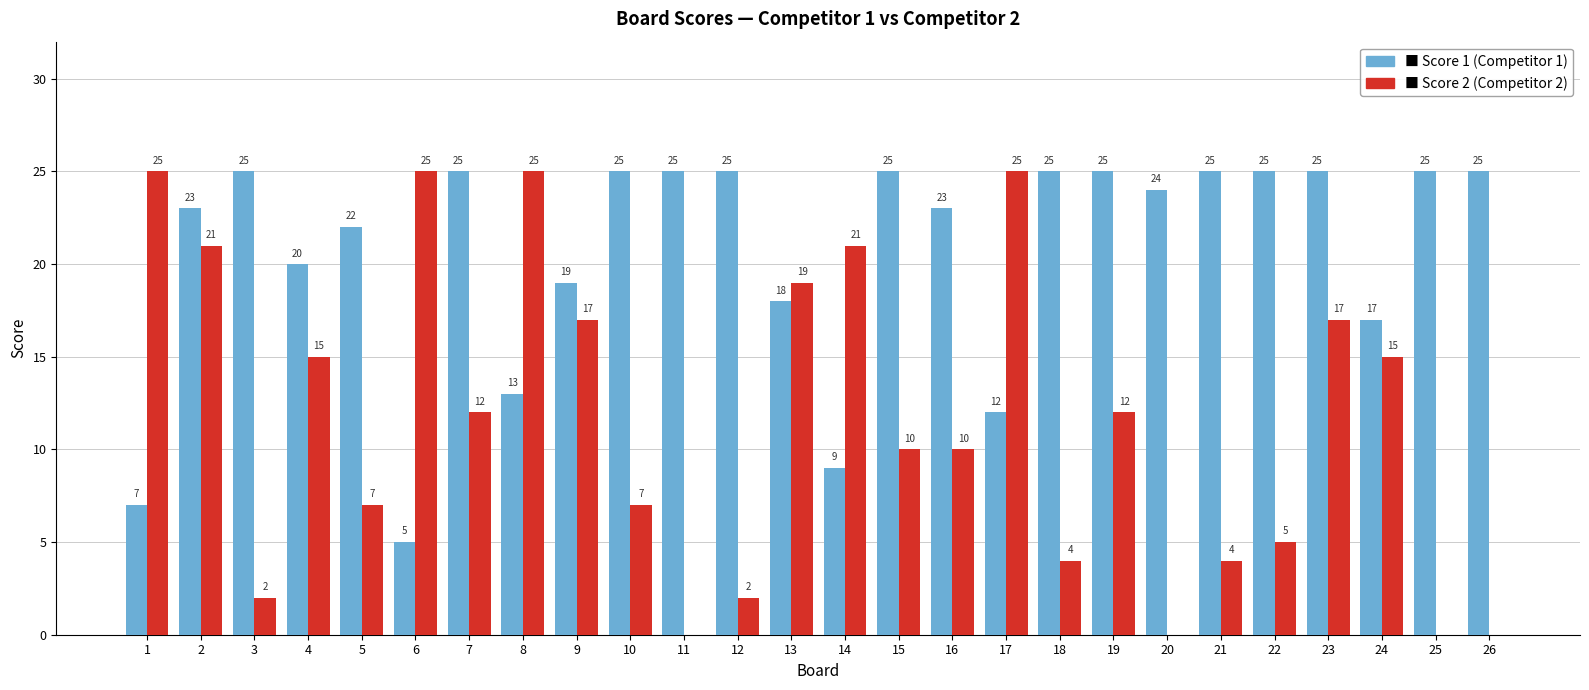

What is the total value across all series at 24?

32